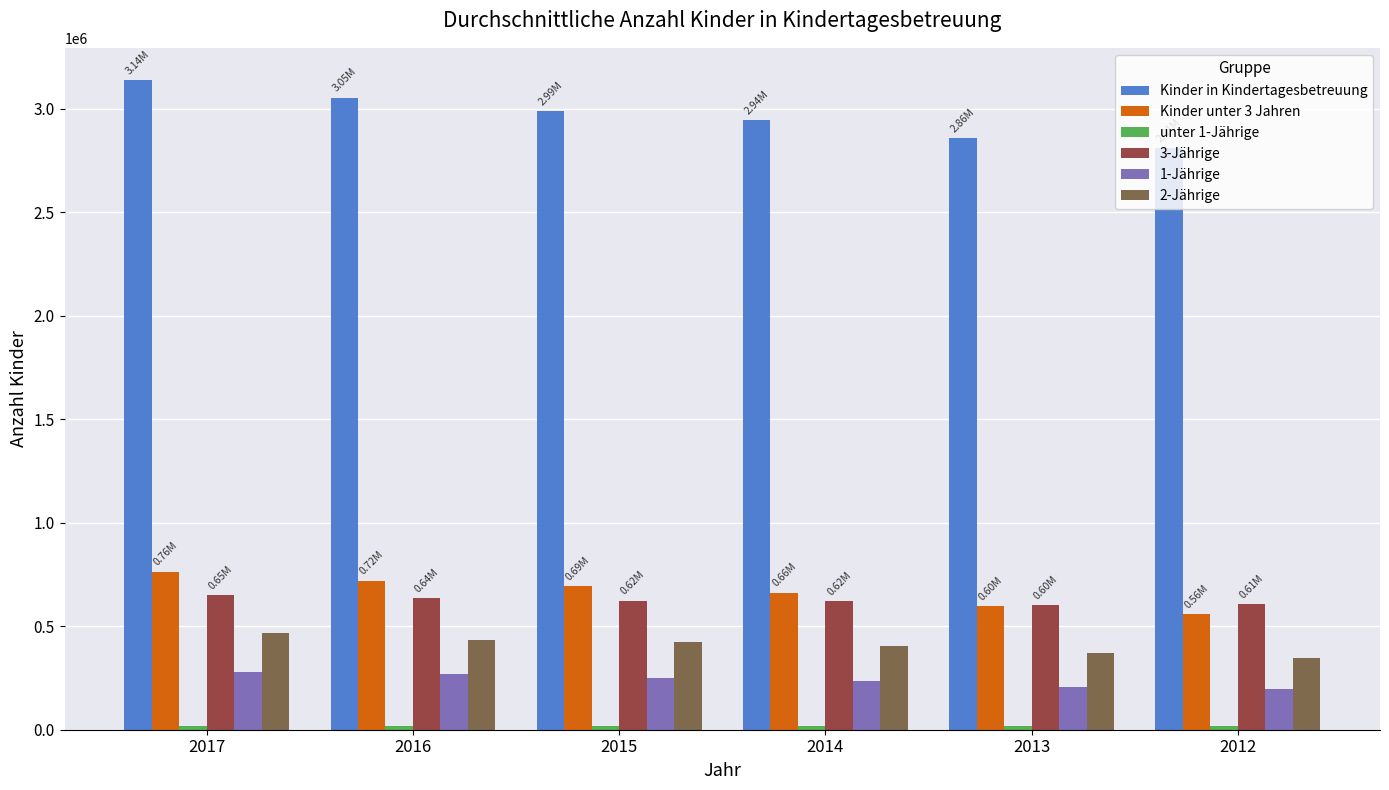

How many bars are there in total?

36